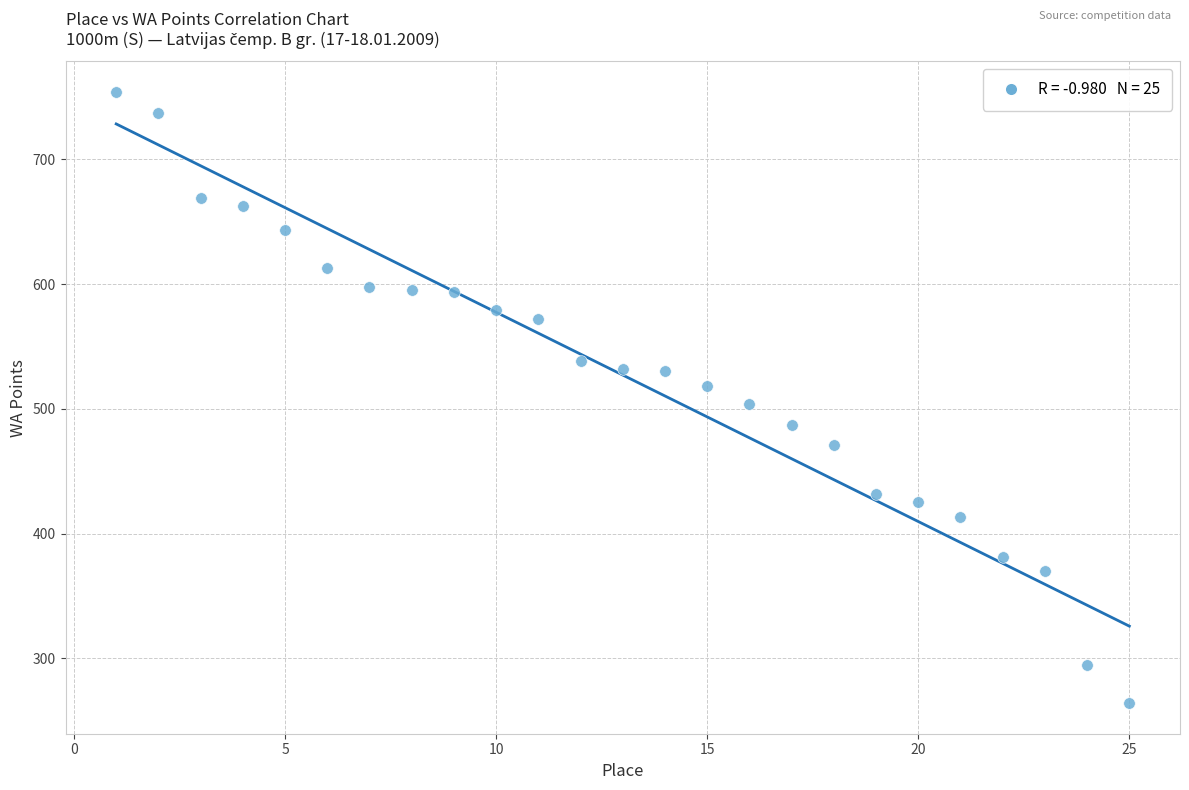

What is the range of Y values (max minus min)?

490